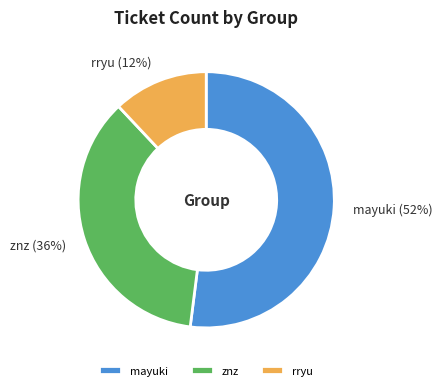

Count the number of slices in the pie.

3